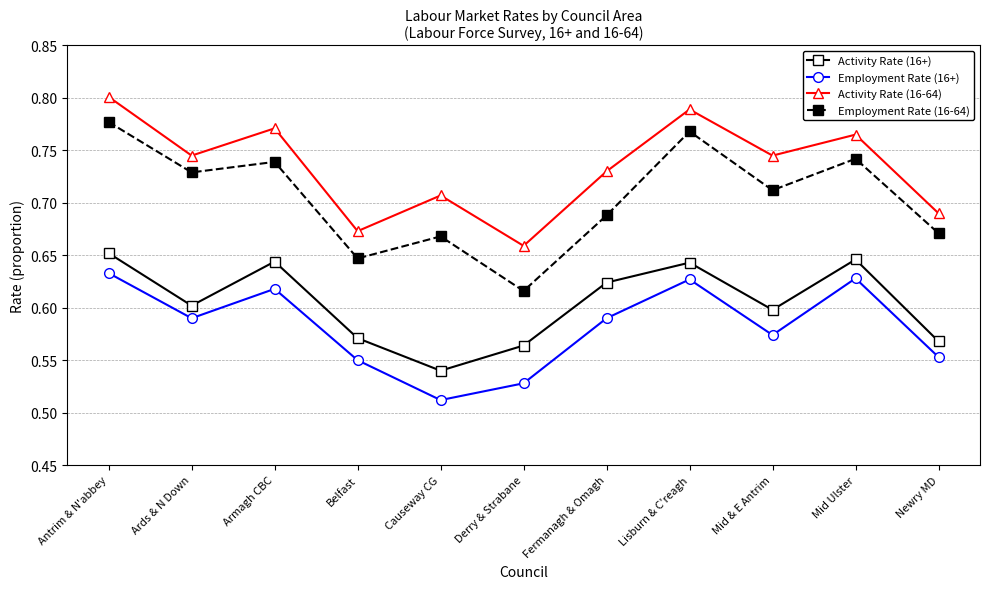

Rank the series by their maximum value, from lowest to highest.

Employment Rate (16+), Activity Rate (16+), Employment Rate (16-64), Activity Rate (16-64)